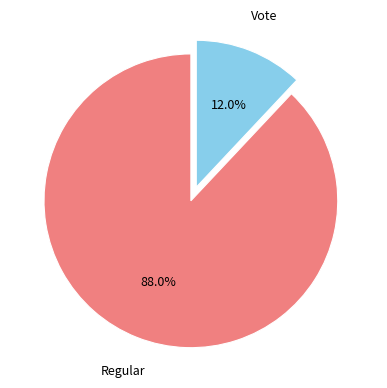

Count the number of slices in the pie.

2